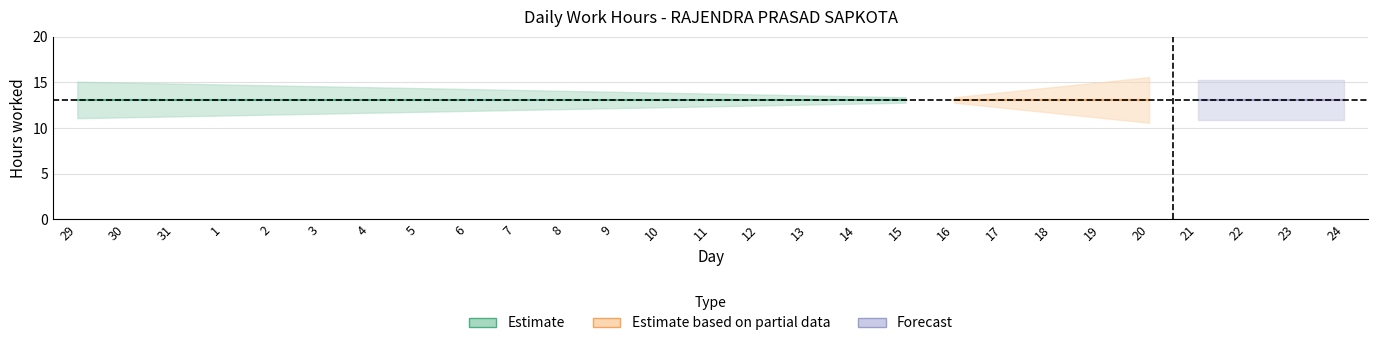

What is the average value?

11.6